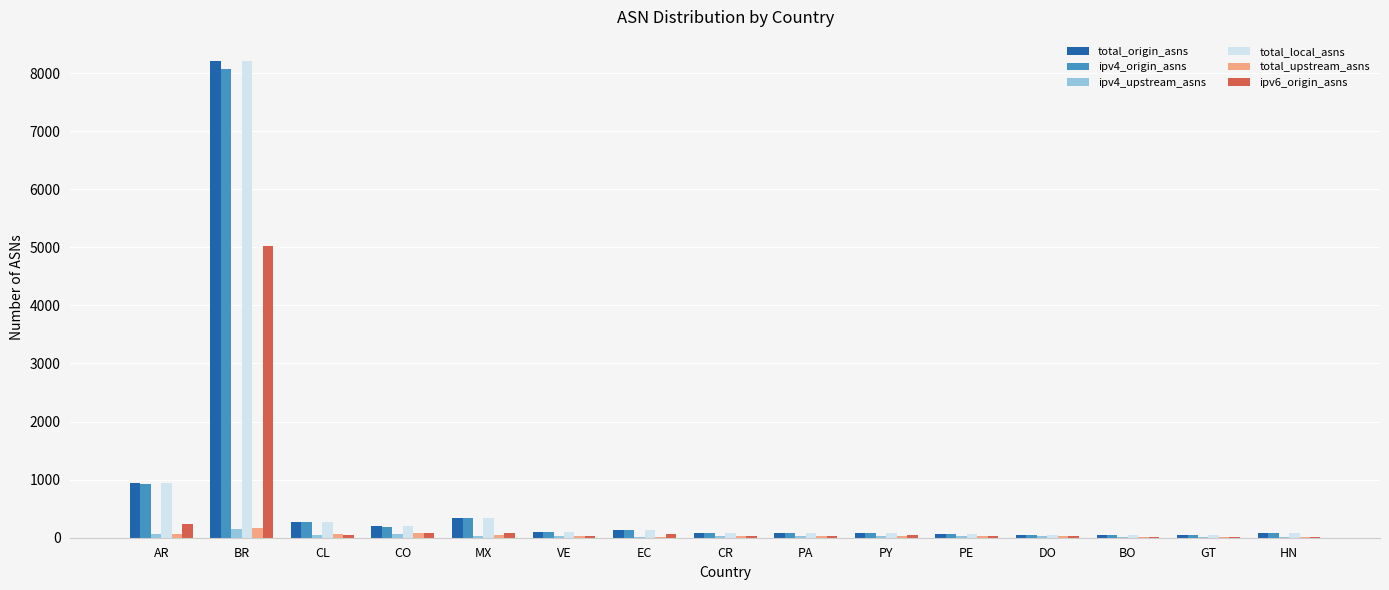

Read the ipv4_origin_asns value at PY.

76